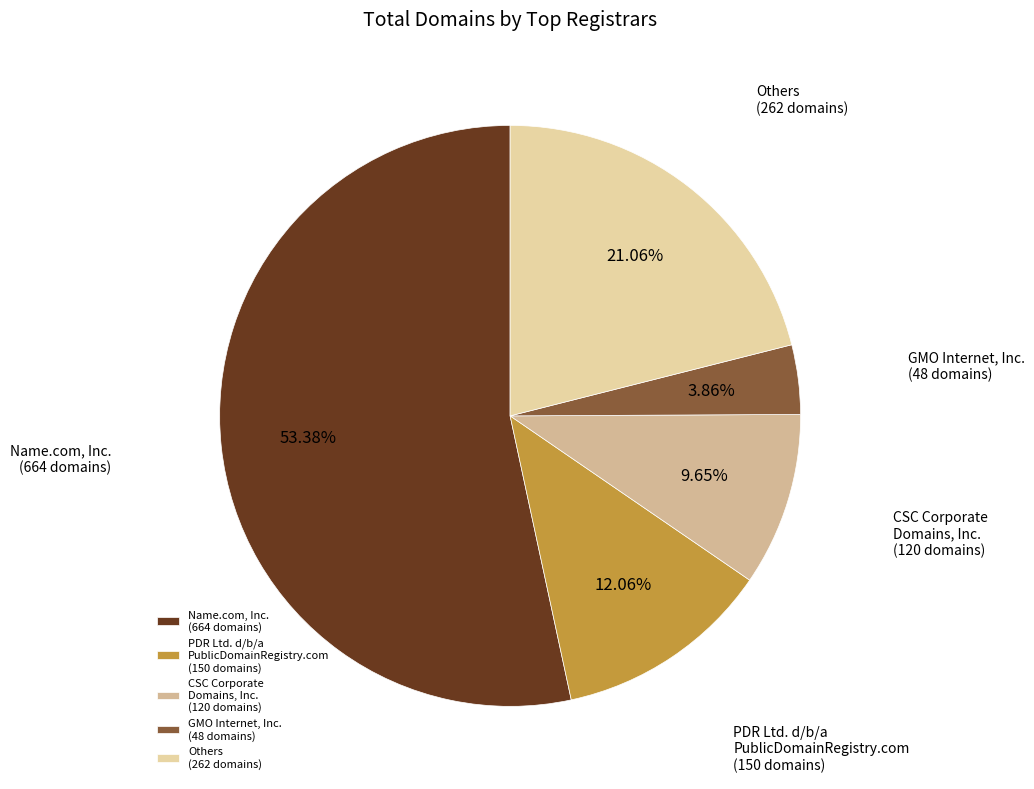

Rank the categories by value from highest to lowest.

Name.com, Inc. (664 domains), Others (262 domains), PDR Ltd. d/b/a PublicDomainRegistry.com (150 domains), CSC Corporate Domains, Inc. (120 domains), GMO Internet, Inc. (48 domains)